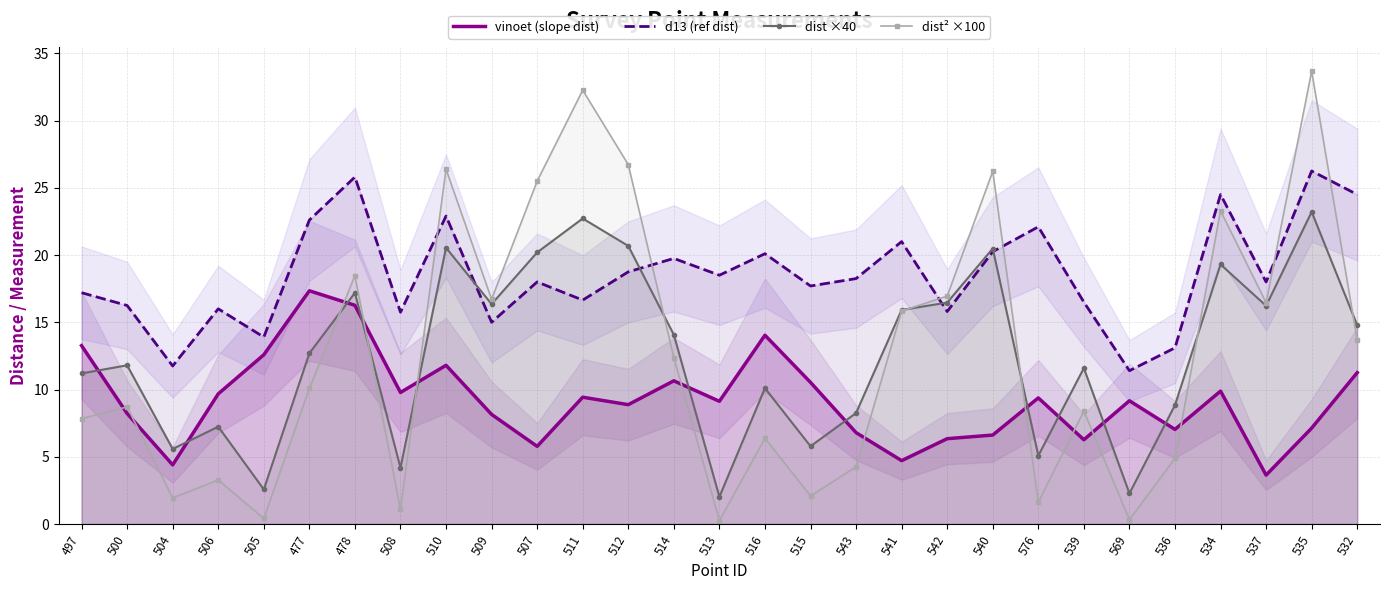

What is the approximate value of d13 (ref dist) at 536?

13.1